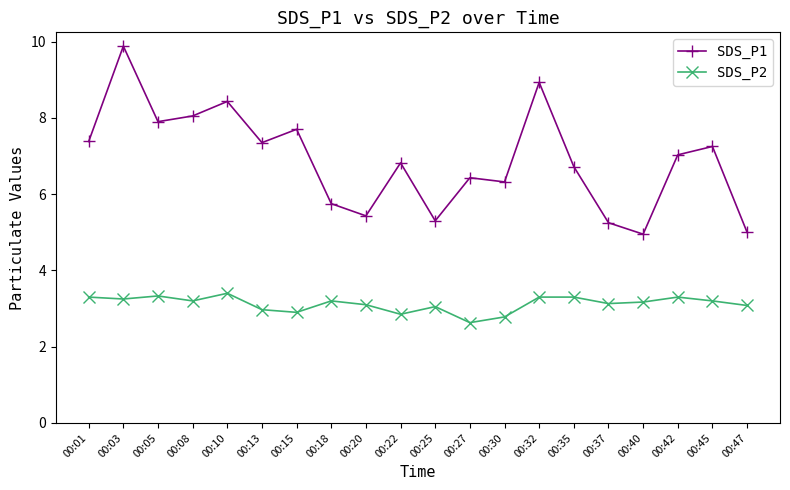

What are all the series names shown in the legend?

SDS_P1, SDS_P2